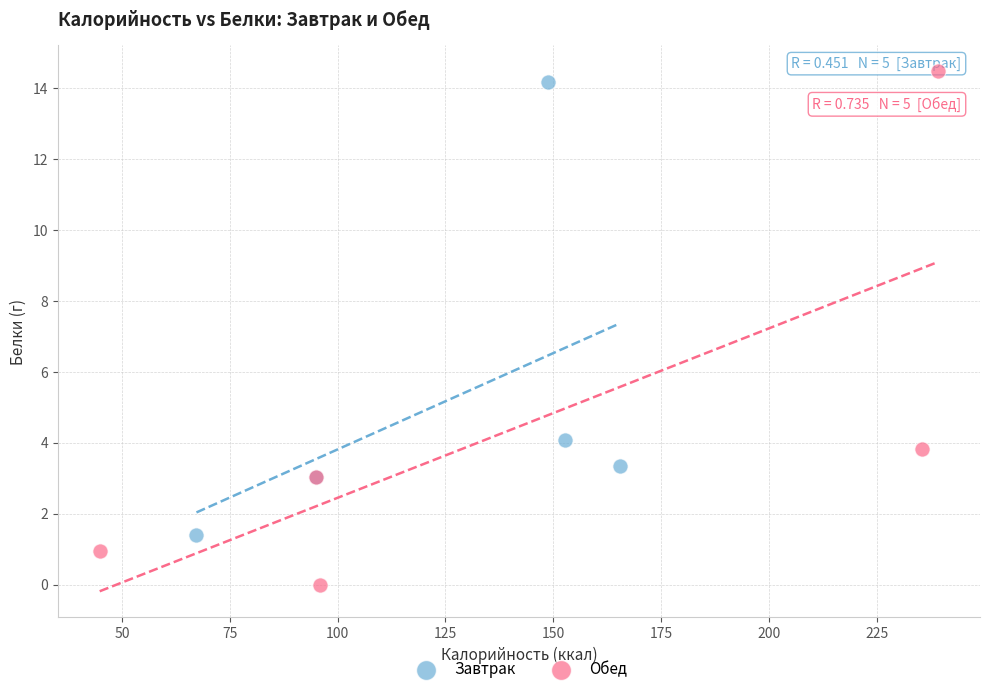

Which series contains the highest Y value?

Обед